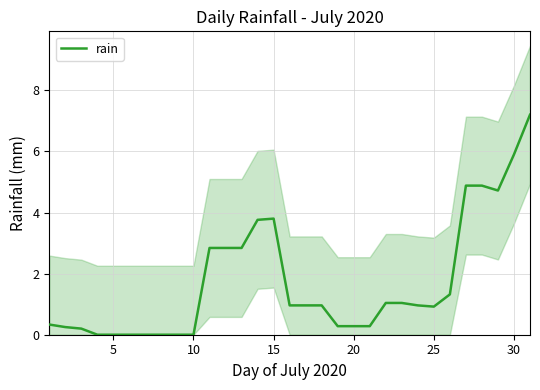

How many points are higher than both their immediate neighbors (excluding endpoints)?

1